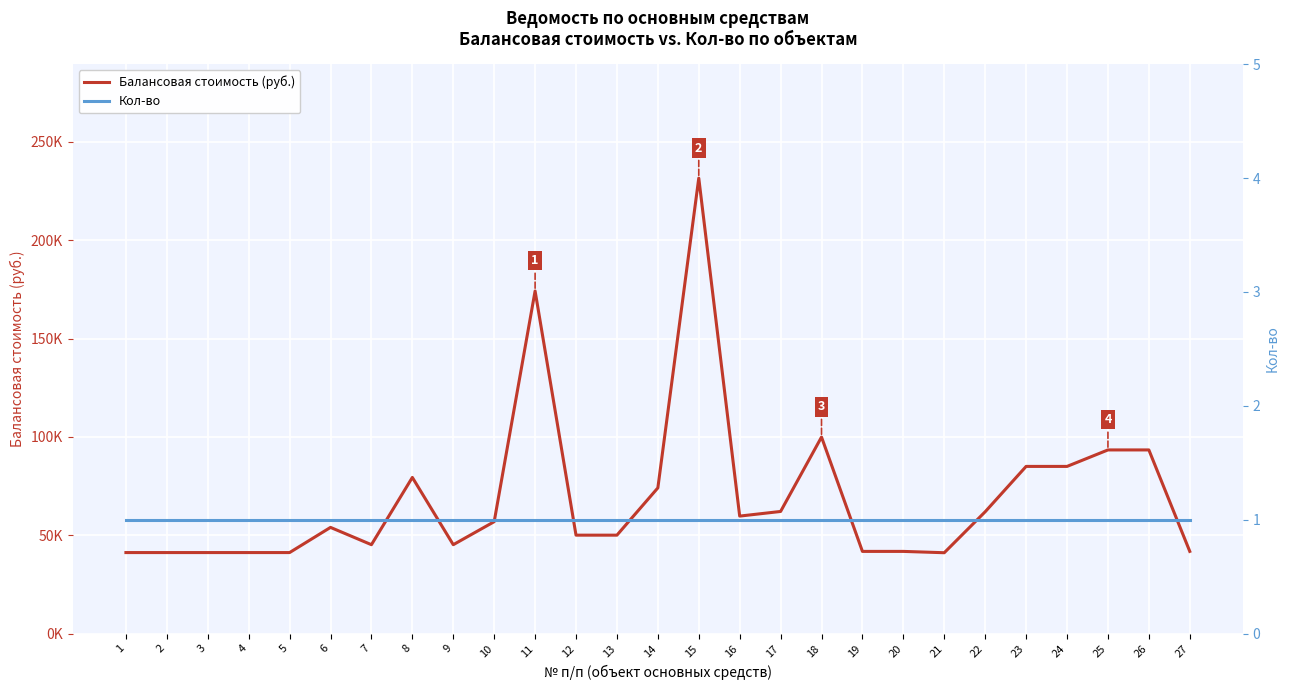

Reading left to right, list all the values displayed in this chart.

Балансовая стоимость (руб.): 1=41200.0	2=41200.0	3=41200.0	4=41200.0	5=41200.0	6=54000.0	7=45200.0	8=79400.0	9=45200.0	10=56900.0	11=174193.0	12=50050.0	13=50050.0	14=74079.2	15=231560.0	16=59740.0	17=62100.0	18=99923.5	19=41791.4	20=41791.4	21=41118.5	22=61950.5	23=85000.0	24=85000.0	25=93377.0	26=93377.0	27=41800.0
Кол-во: 1=1.0	2=1.0	3=1.0	4=1.0	5=1.0	6=1.0	7=1.0	8=1.0	9=1.0	10=1.0	11=1.0	12=1.0	13=1.0	14=1.0	15=1.0	16=1.0	17=1.0	18=1.0	19=1.0	20=1.0	21=1.0	22=1.0	23=1.0	24=1.0	25=1.0	26=1.0	27=1.0